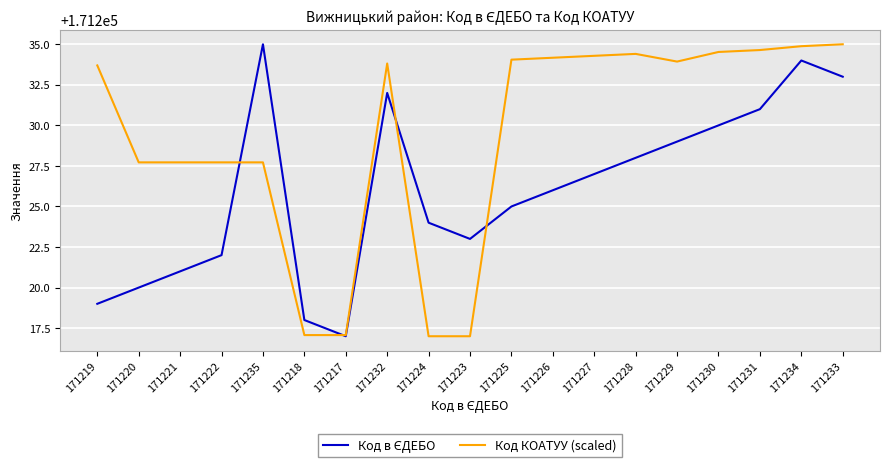

What is the difference between the highest and lowest values at 171235?

7.3